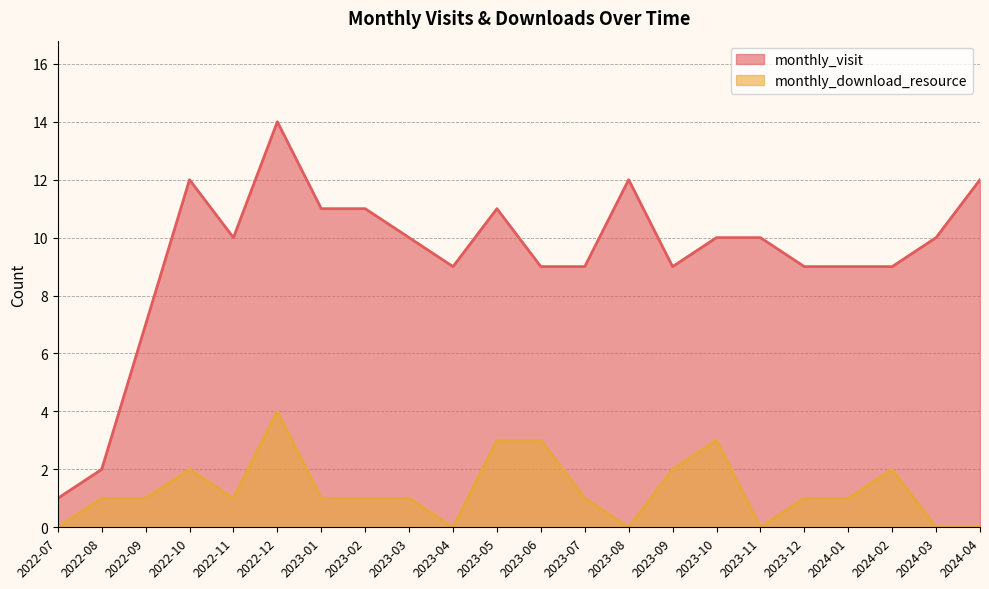

How many categories are shown in the chart?

22